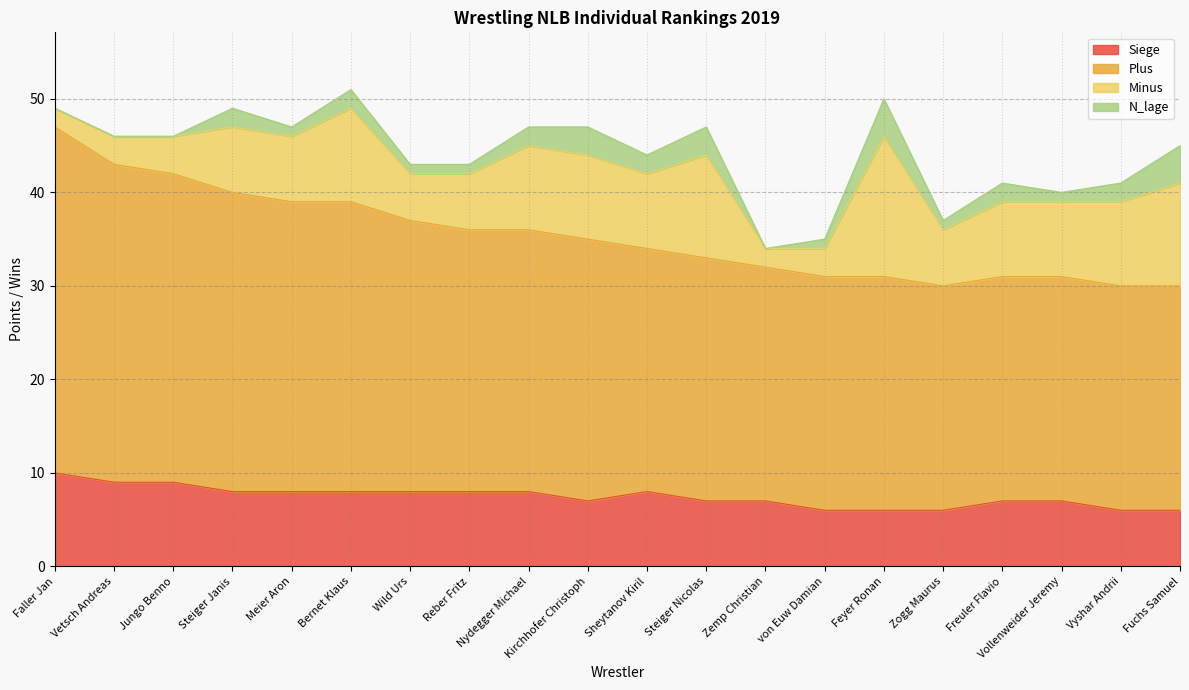

At which label does Siege first exceed 8?

Faller Jan